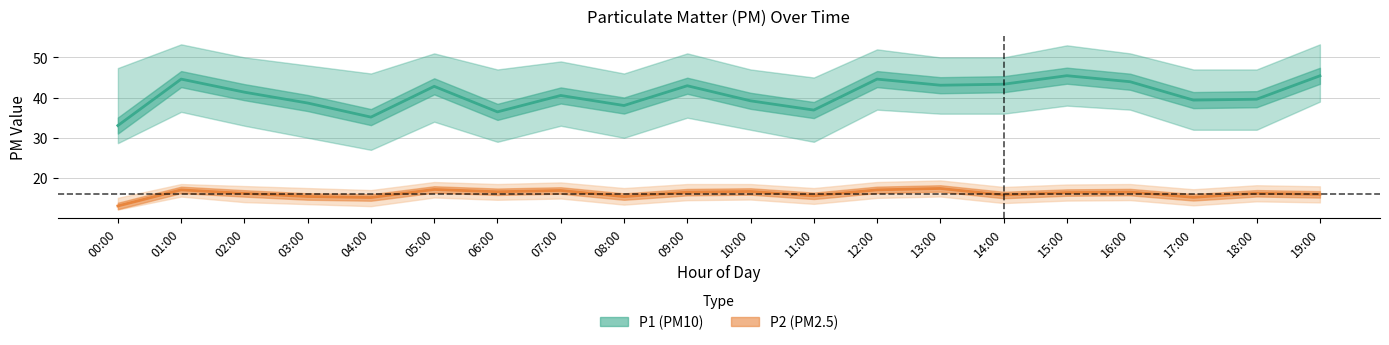

True or false: P2 has more than 1 points higher than both neighbors.

True